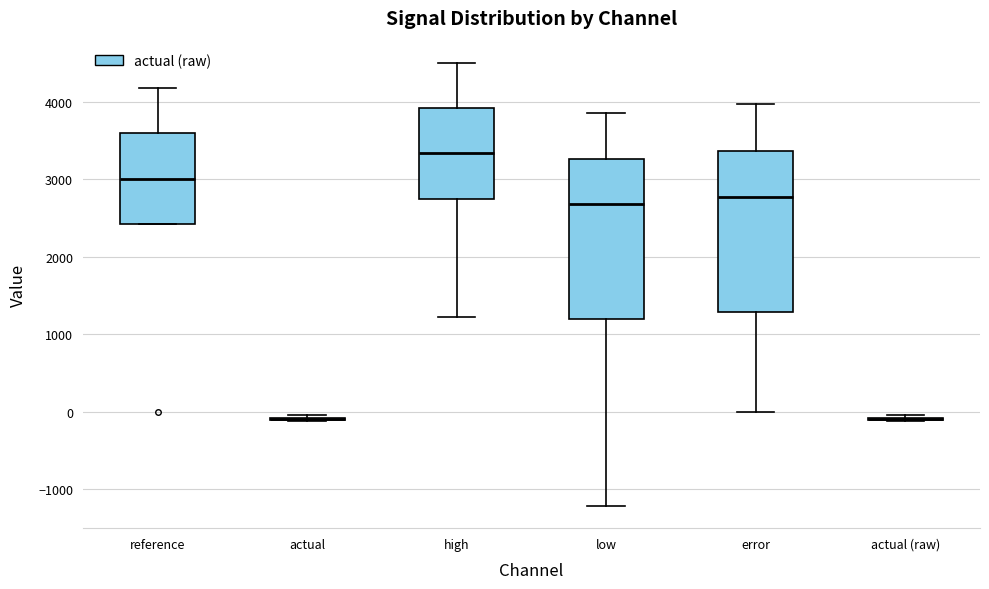

Reading left to right, read every box against the y-axis: the position of its median line, the range the box covers, and the ends of its whiskers. The values are not printed on the chart, so give them approximately, as read against the axis.

reference: median 3000, box 2400 to 3600, whiskers 2400 to 4200
actual: box collapsed to a line at -100, whiskers -100 to 0
high: median 3300, box 2800 to 3900, whiskers 1200 to 4500
low: median 2700, box 1200 to 3300, whiskers -1200 to 3900
error: median 2800, box 1300 to 3400, whiskers 0 to 4000
actual (raw): box collapsed to a line at -100, whiskers -100 to 0